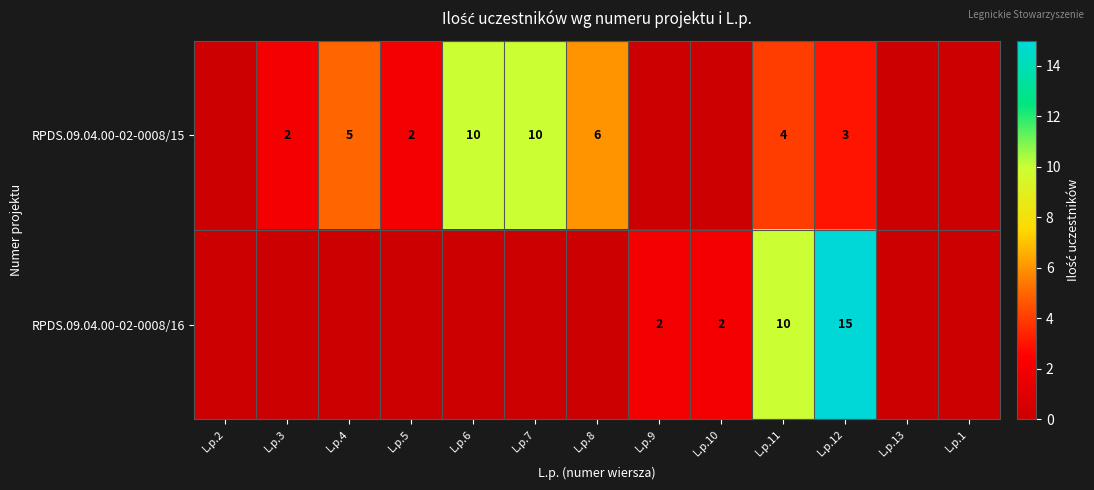

Is it true that RPDS.09.04.00-02-0008/16 equals 10 at L.p.12?

False